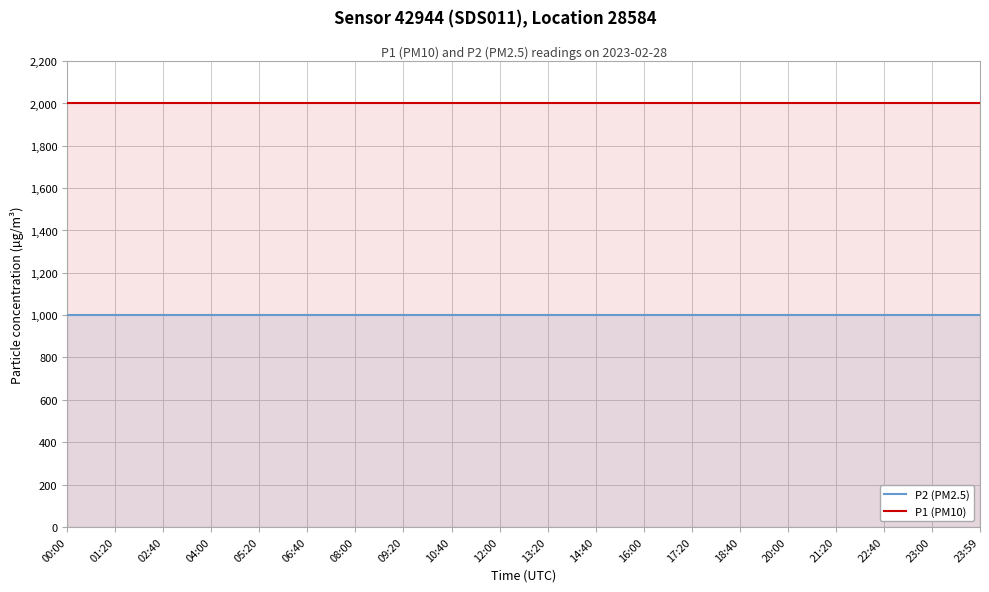

What is the minimum value for P1 (PM10)?

1999.9